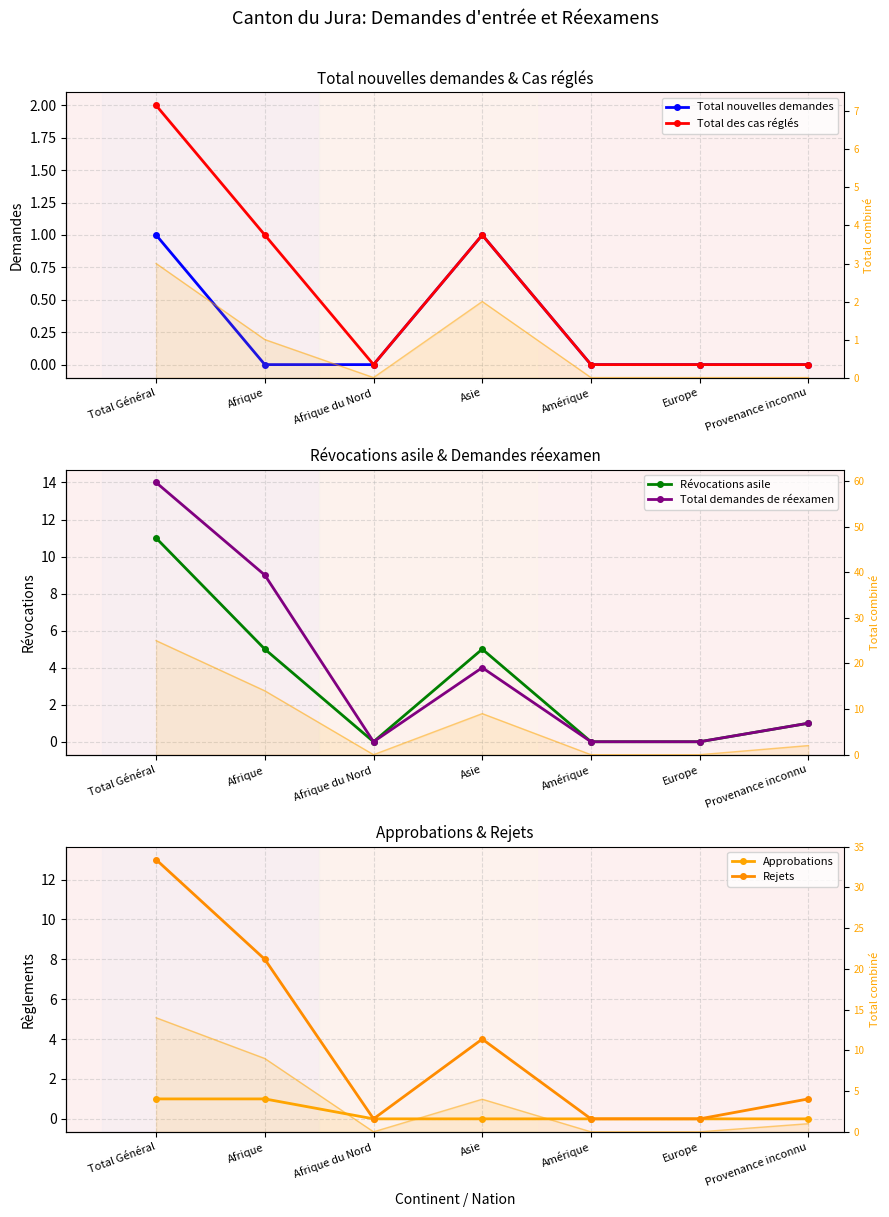

At how many categories does at least one series exceed 12?

1